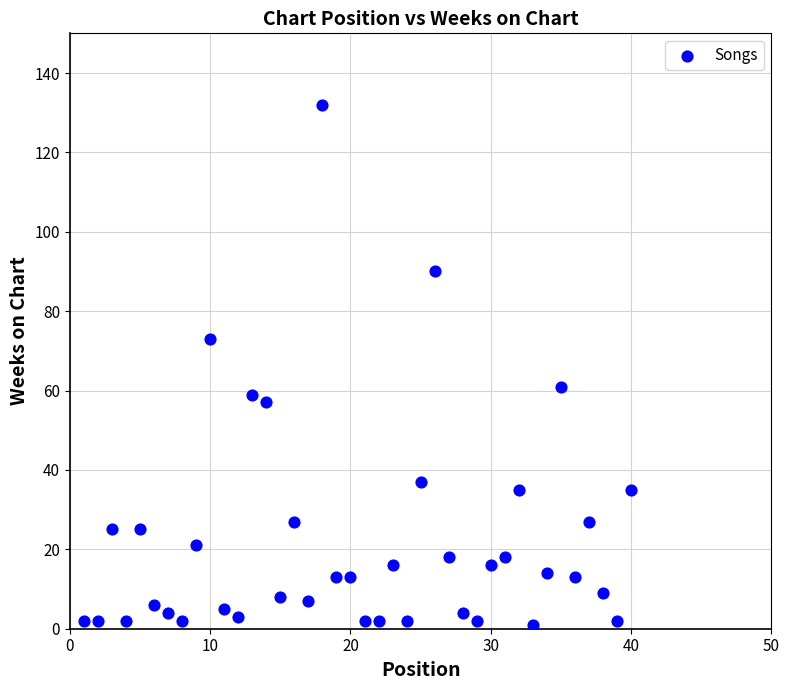

What is the range of X values (max minus min)?

39